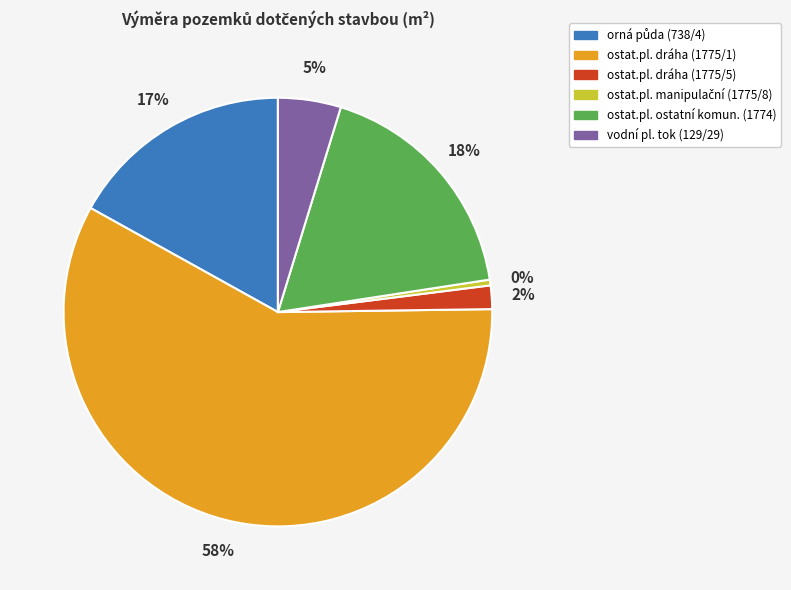

The ostat.pl. dráha (1775/1) slice represents 45% of the pie. True or false?

False